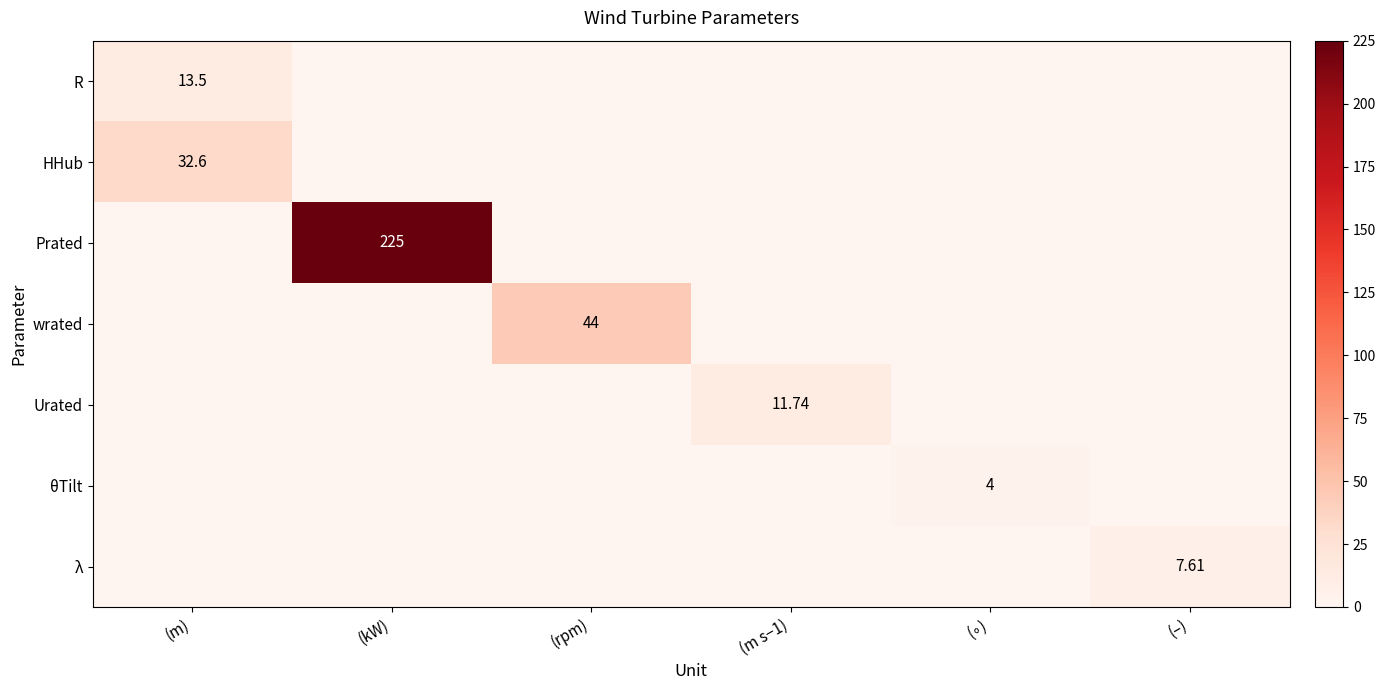

List the labels in order of Urated value, smallest first.

(m), (kW), (rpm), (∘), (–), (m s−1)